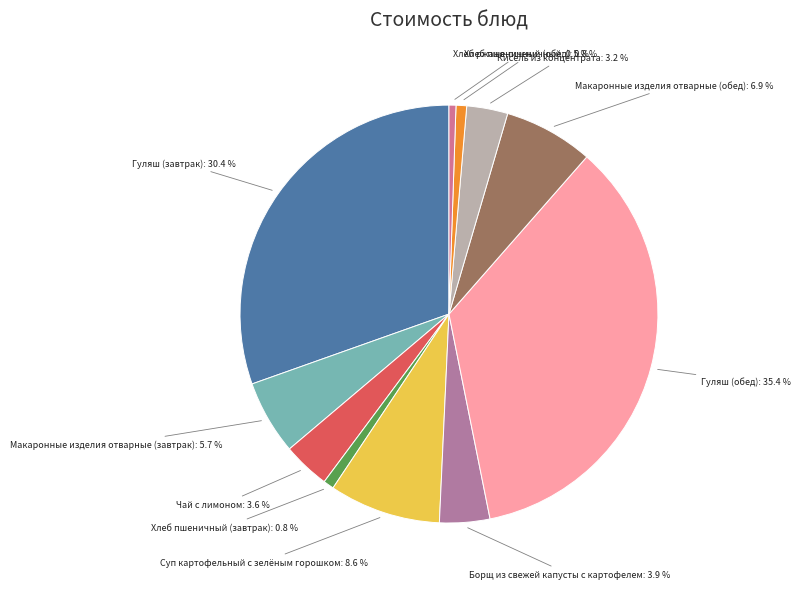

To the nearest percent, what is the difference between the largest and smallest slice percentages?

35%